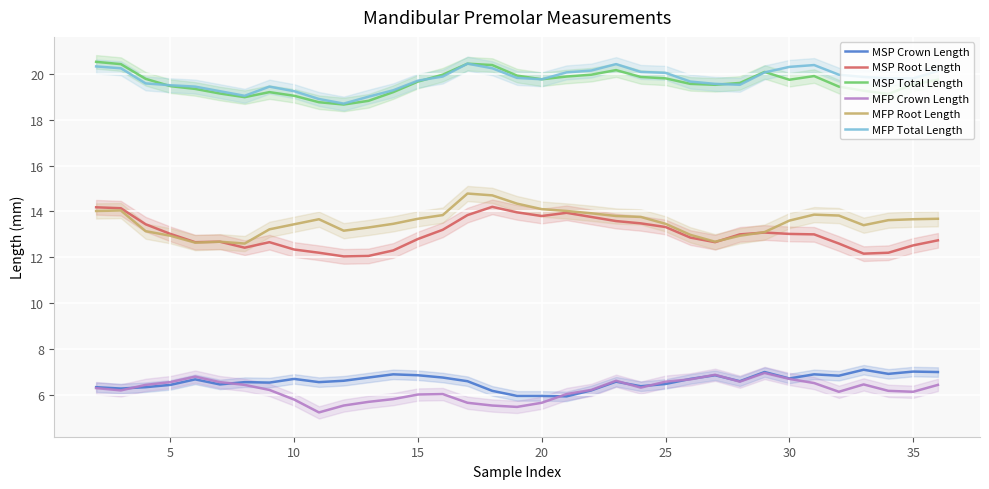

What is the difference between the second highest and second lowest values in the MSP Total Length series?

1.7